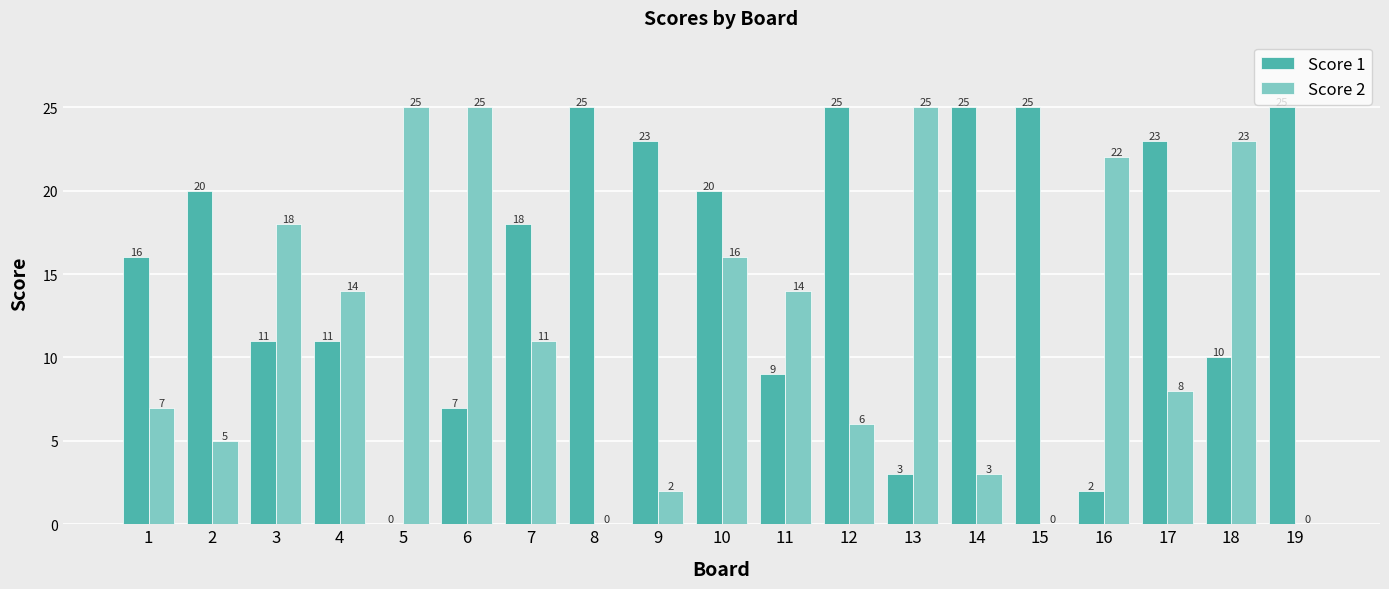

At which category is the sum across all series the highest?

10